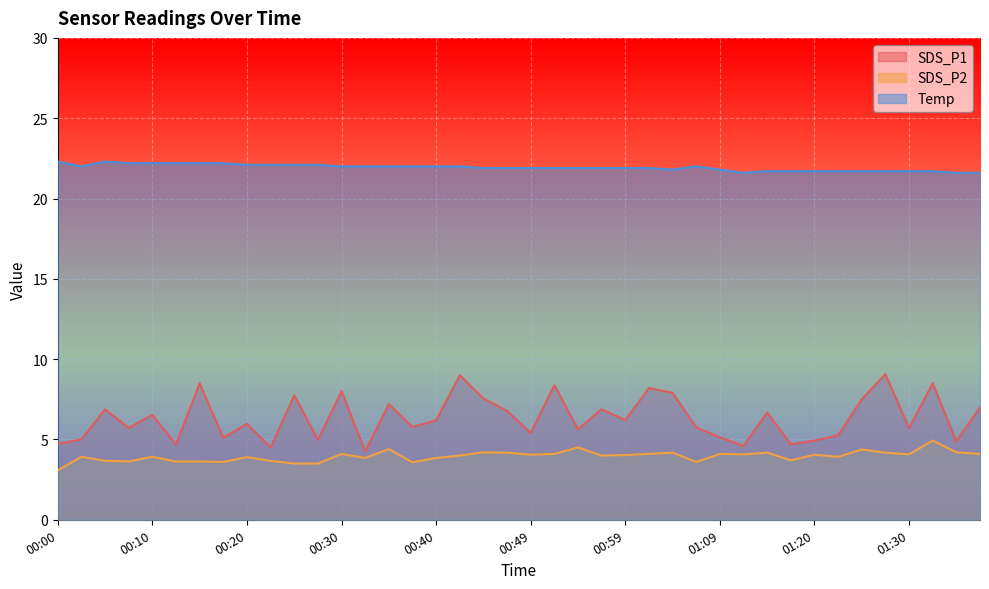

How many interior local valleys does the SDS_P2 series have?

11